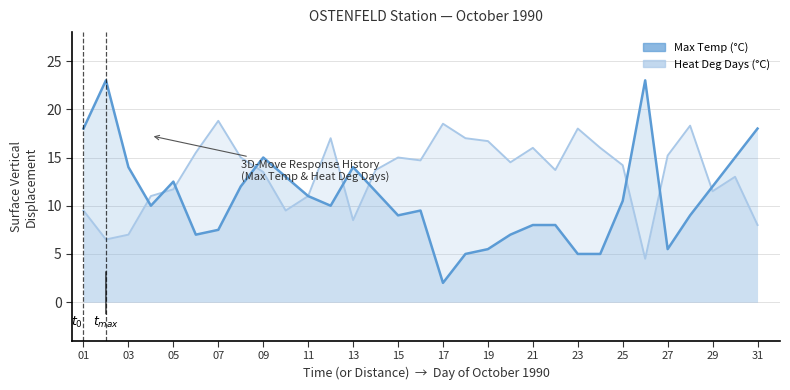

Does the chart display data point markers on the line(s)?

No